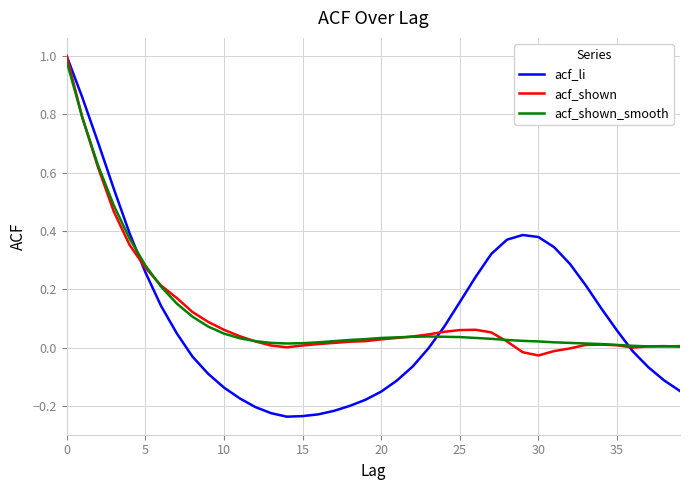

Which series has the largest range (max minus min)?

acf_li